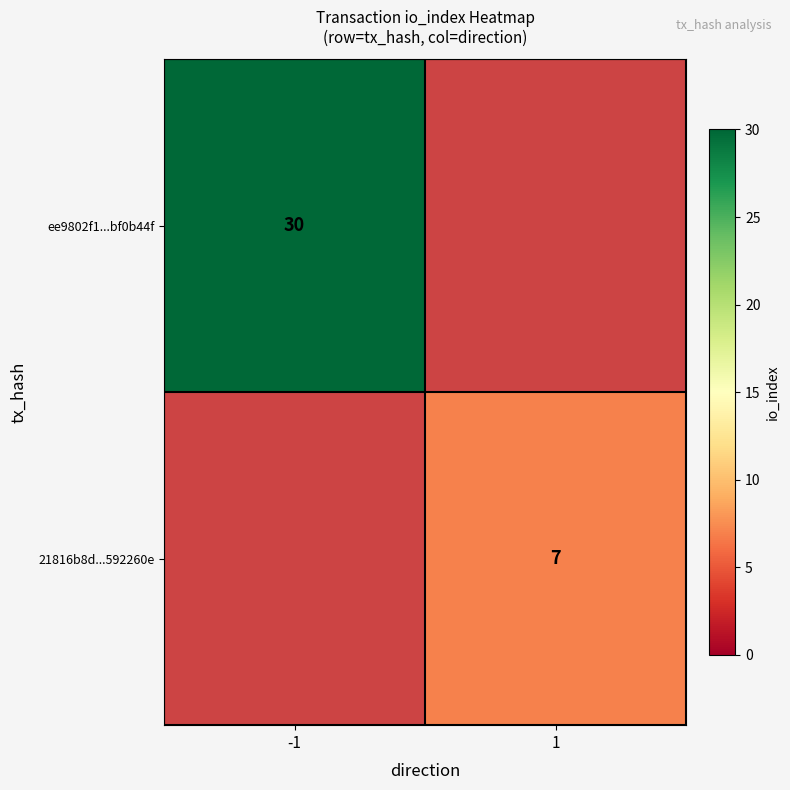

True or false: 21816b8d...592260e has a value of 7 at 1.

True